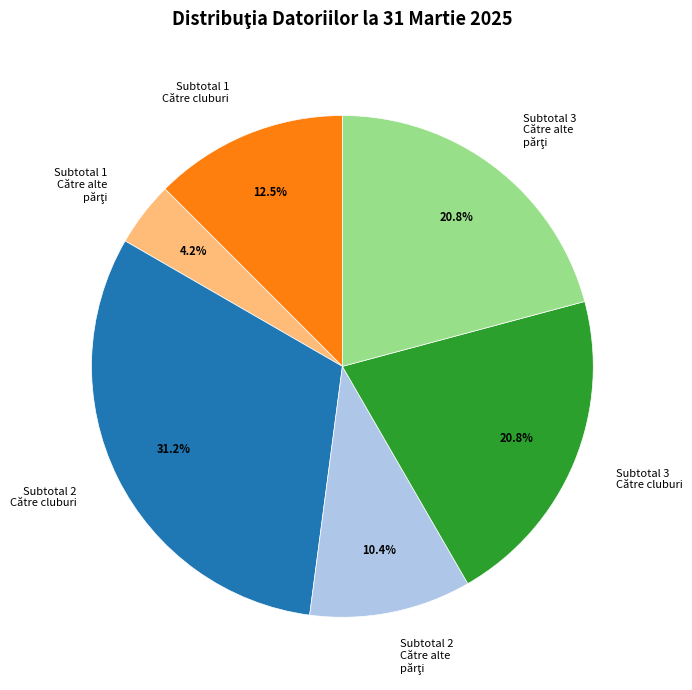

What is the largest slice in the pie chart?

Subtotal 2 Către cluburi